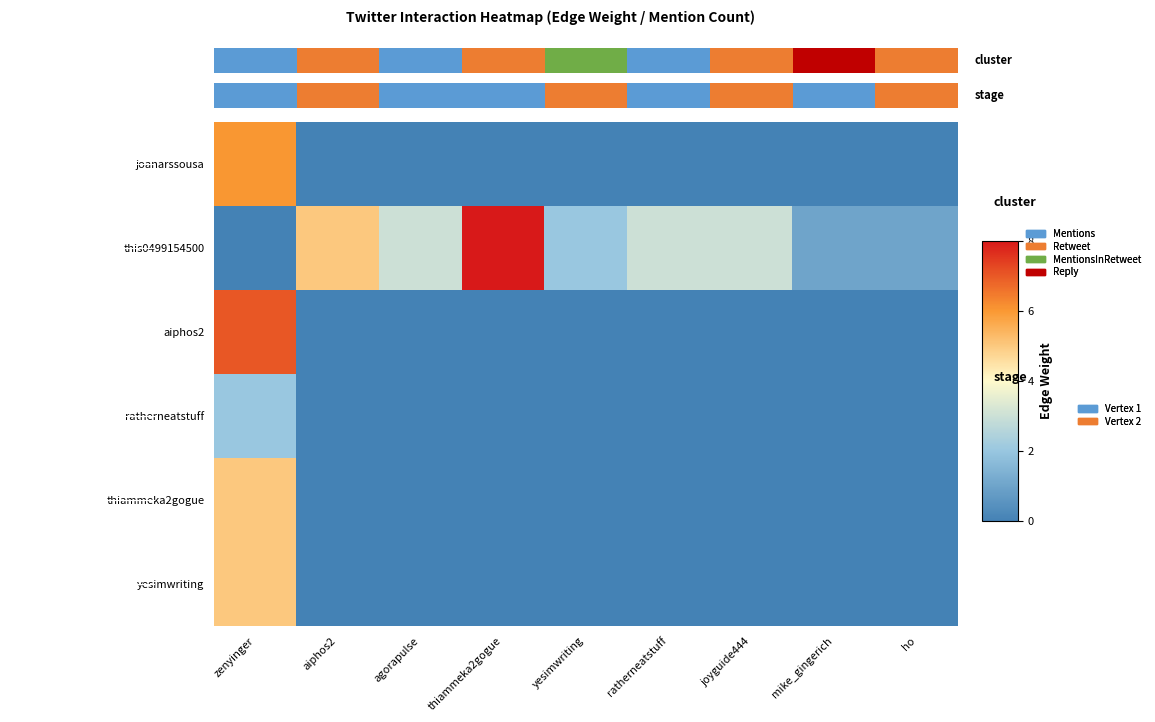

Count the number of data series in this chart.

6